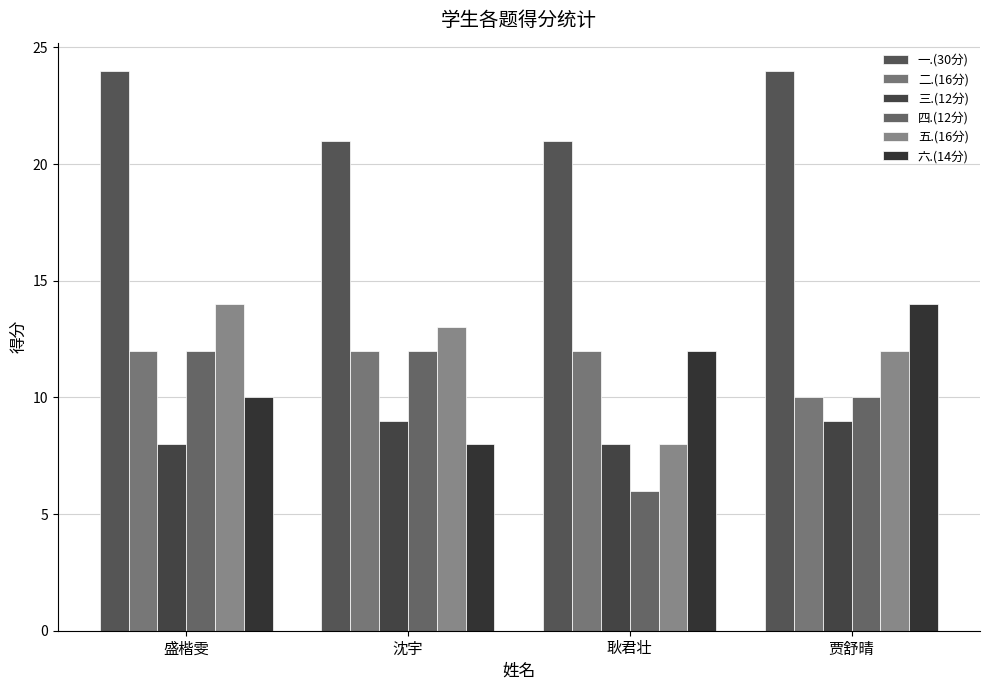

How many groups of bars are there?

4